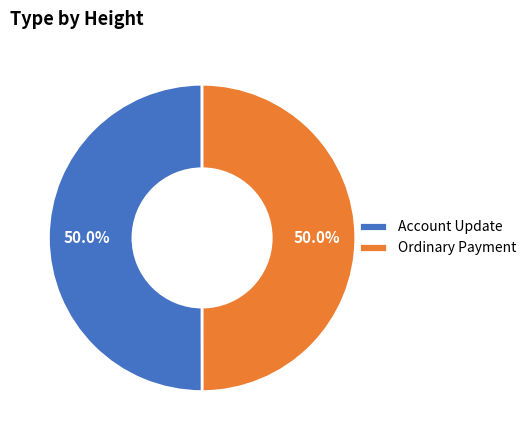

To the nearest percent, what is the average slice percentage?

50%